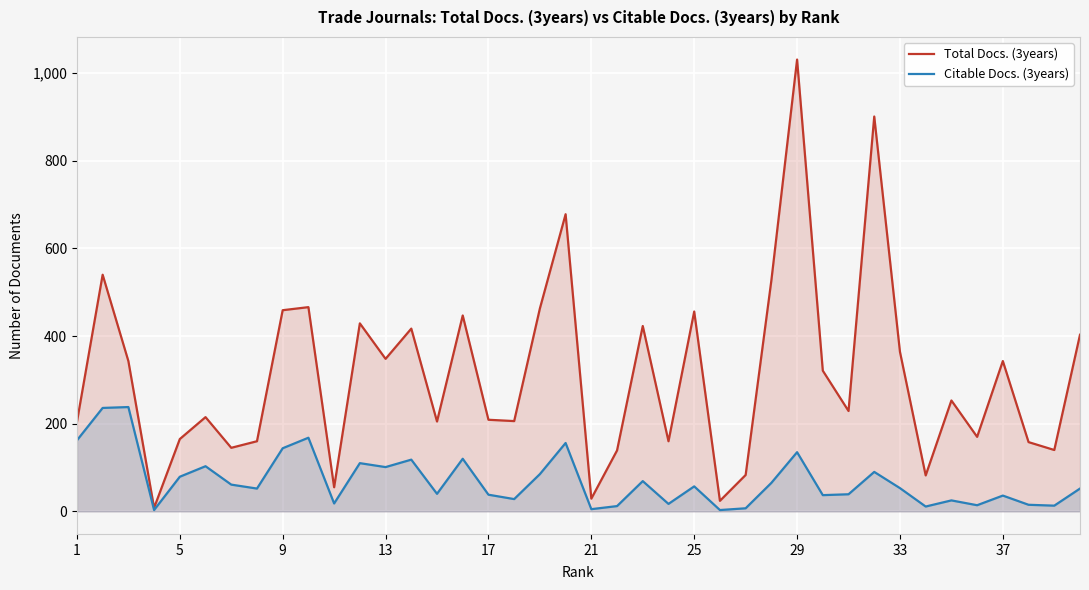

How many series are shown in this chart?

2